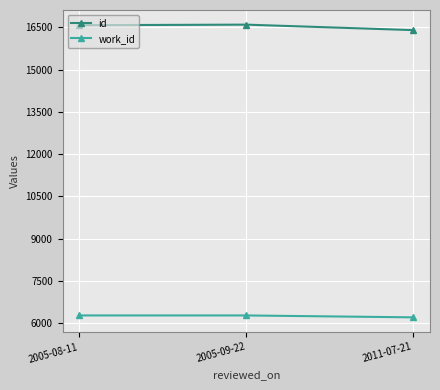

What is the maximum value for id?

16599